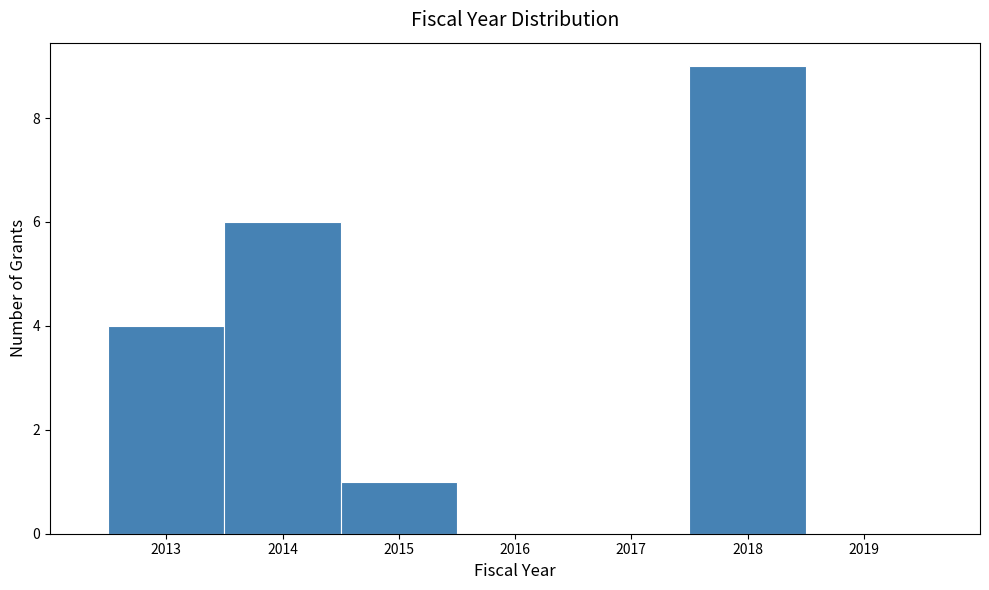

Reading left to right, transcribe this chart: for each bar, give the range it covers on the x-axis and its height. The values are not printed on the chart, so give them approximately, as read against the axis.

2012.5 to 2013.5: 4
2013.5 to 2014.5: 6
2014.5 to 2015.5: 1
2015.5 to 2016.5: 0
2016.5 to 2017.5: 0
2017.5 to 2018.5: 9